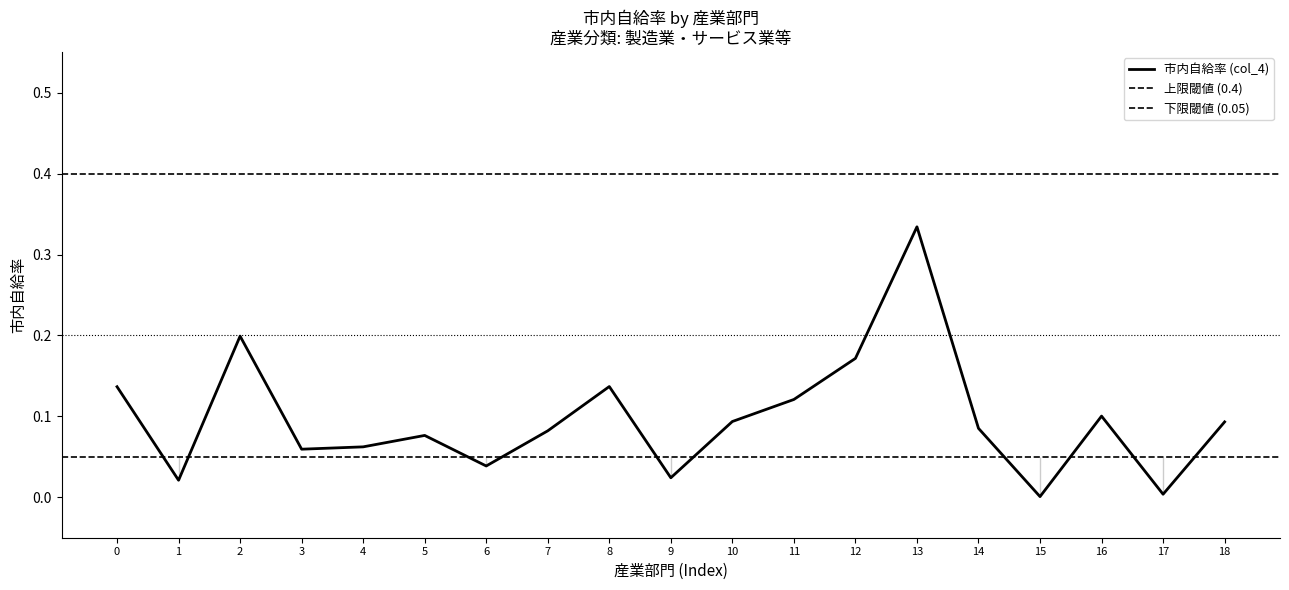

What is the sum of all values?

1.8